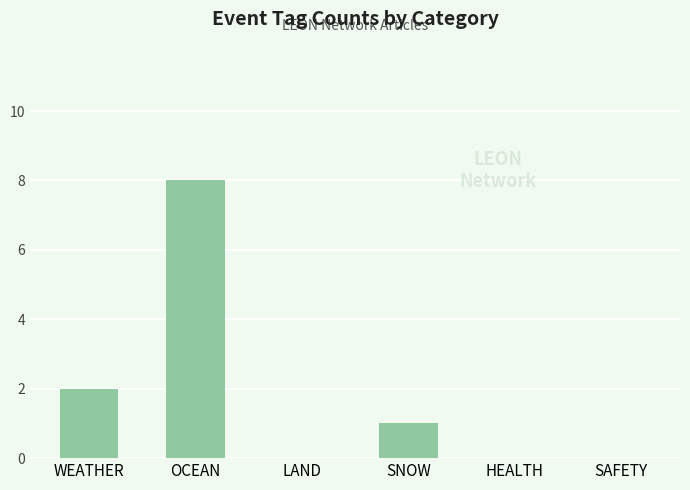

Which label corresponds to the largest value in the chart?

OCEAN